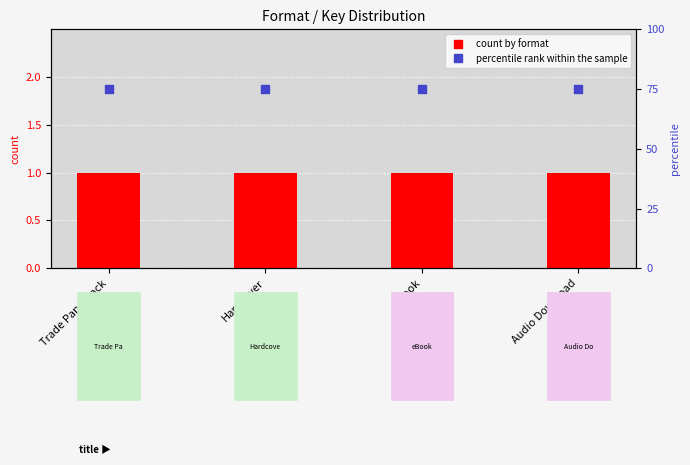

At which category is the sum across all series the highest?

Trade Paperback